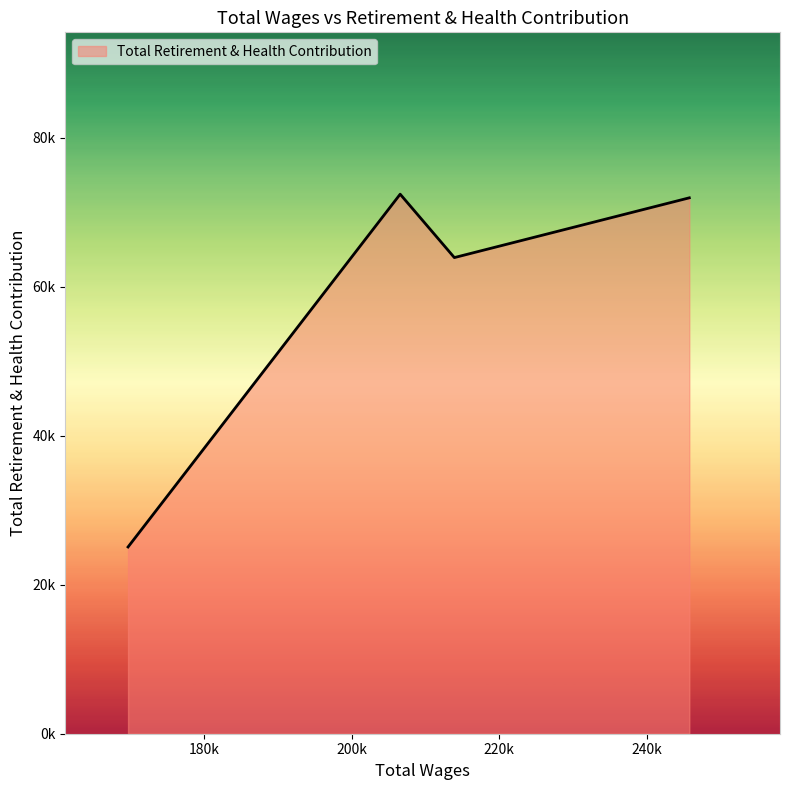

Reading left to right, list all the values displayed in this chart.

245738.0=71944	213914.0=63923	206575.0=72433	169714.0=25071